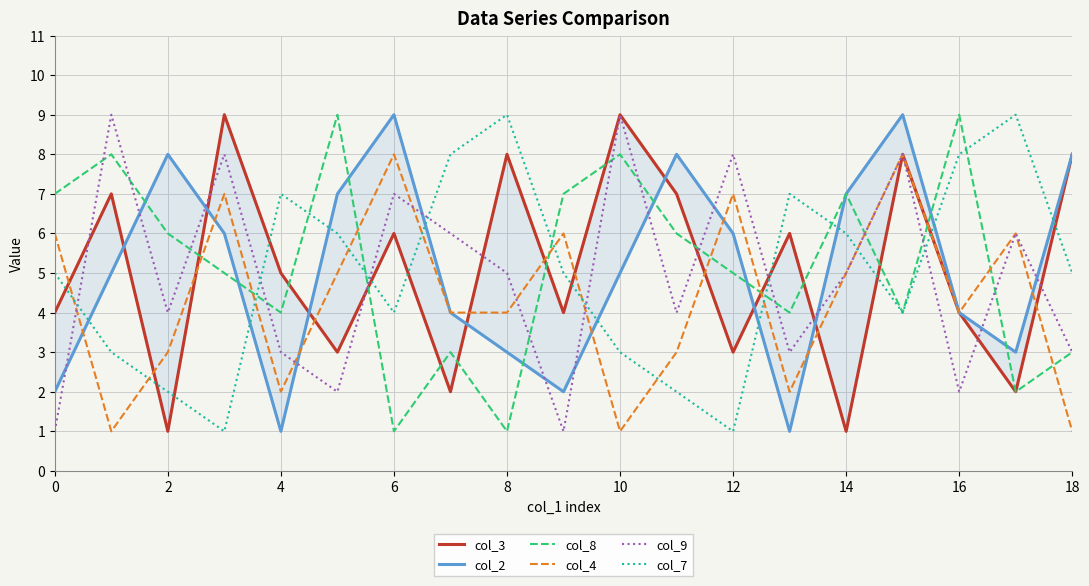

After their last crossing, which series has the higher values: col_8 or col_4?

col_8